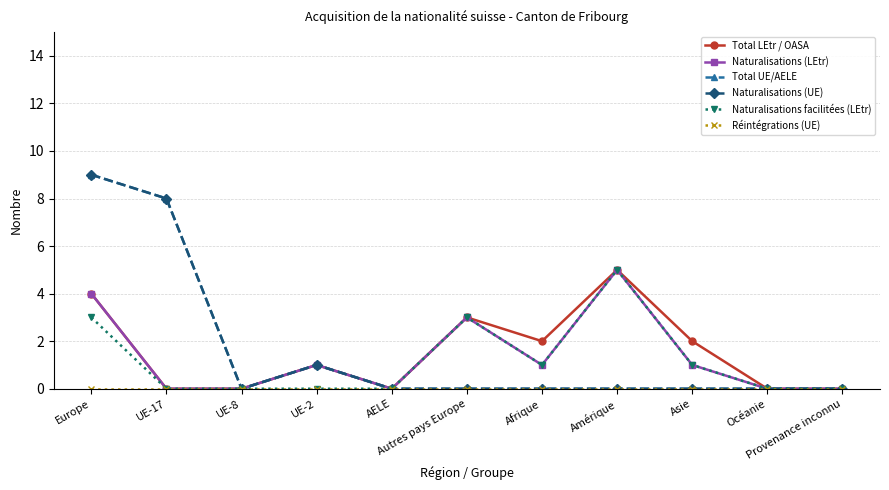

List the labels in order of Naturalisations (LEtr) value, smallest first.

UE-17, UE-8, AELE, Océanie, Provenance inconnu, UE-2, Afrique, Asie, Autres pays Europe, Europe, Amérique